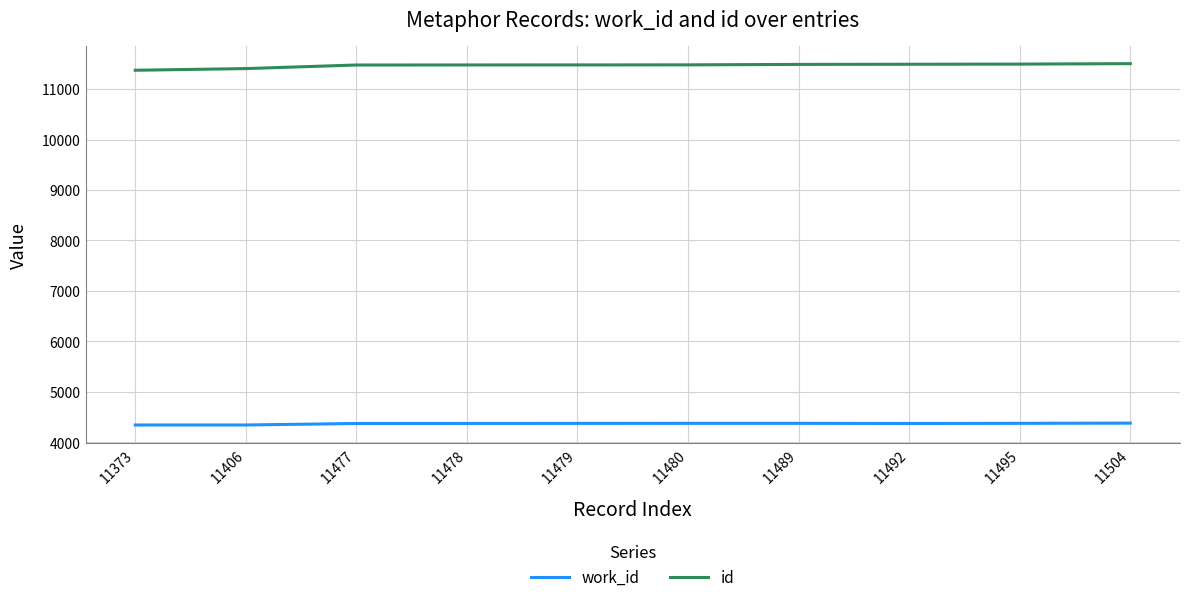

Rank the series at 11477 from highest to lowest value.

id, work_id